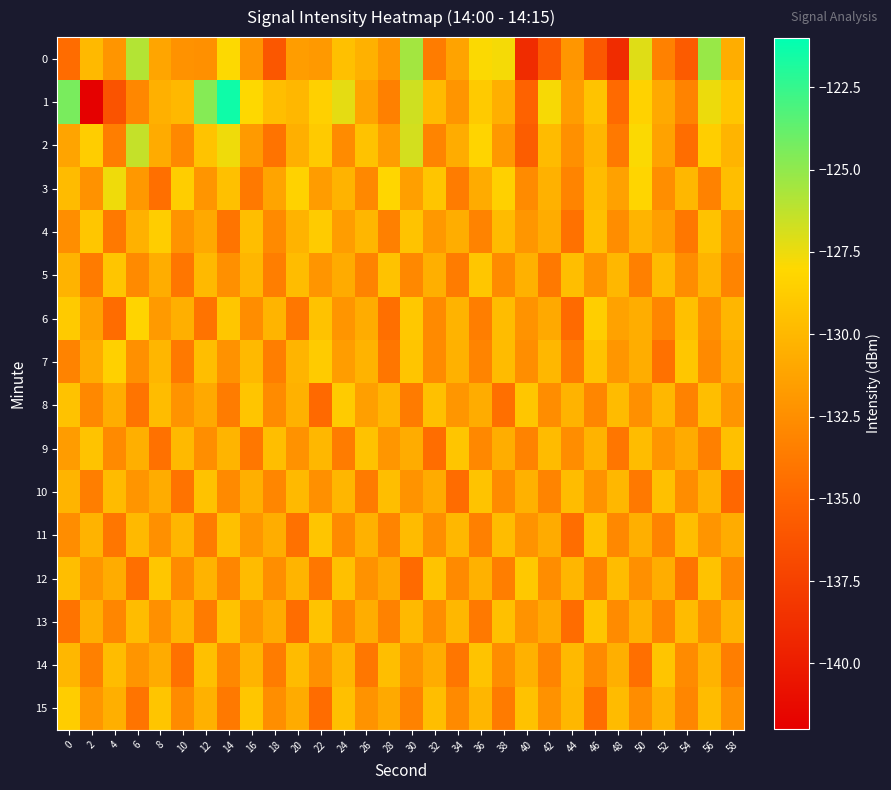

Count the number of categories in the chart.

30